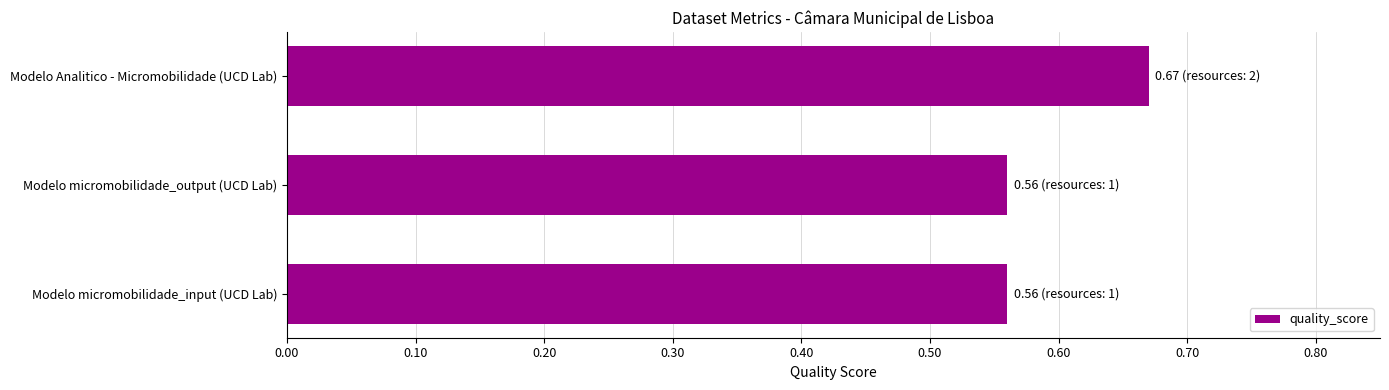

The chart shows a value of 1.2 at Modelo Analitico - Micromobilidade (UCD Lab). True or false?

False